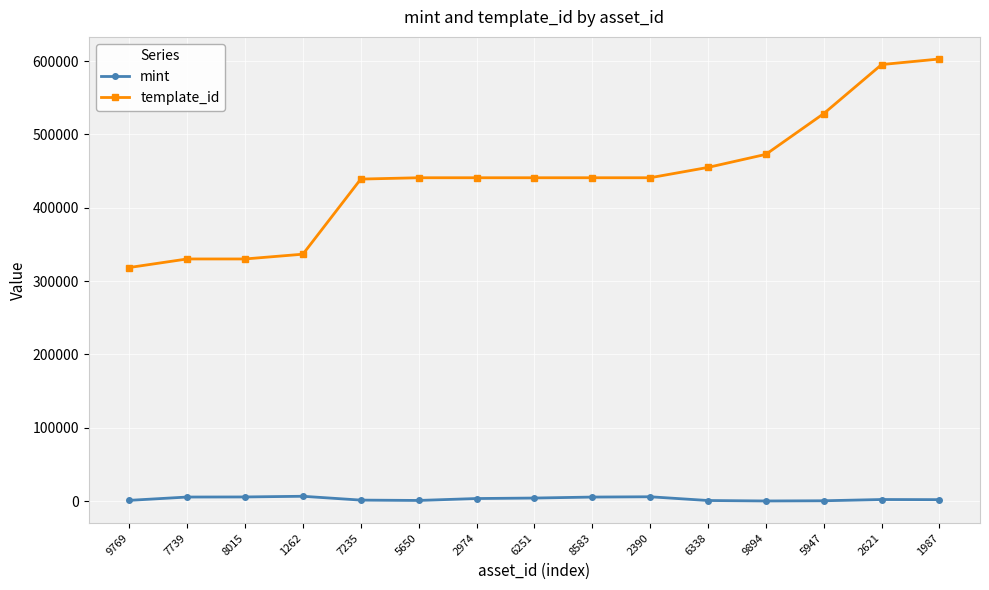

What position from the right is 7235?

11